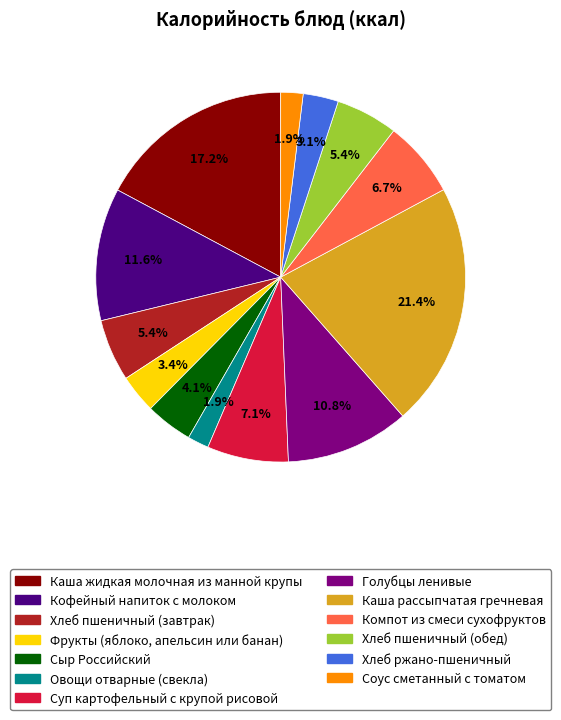

Is there a majority slice in this chart?

No